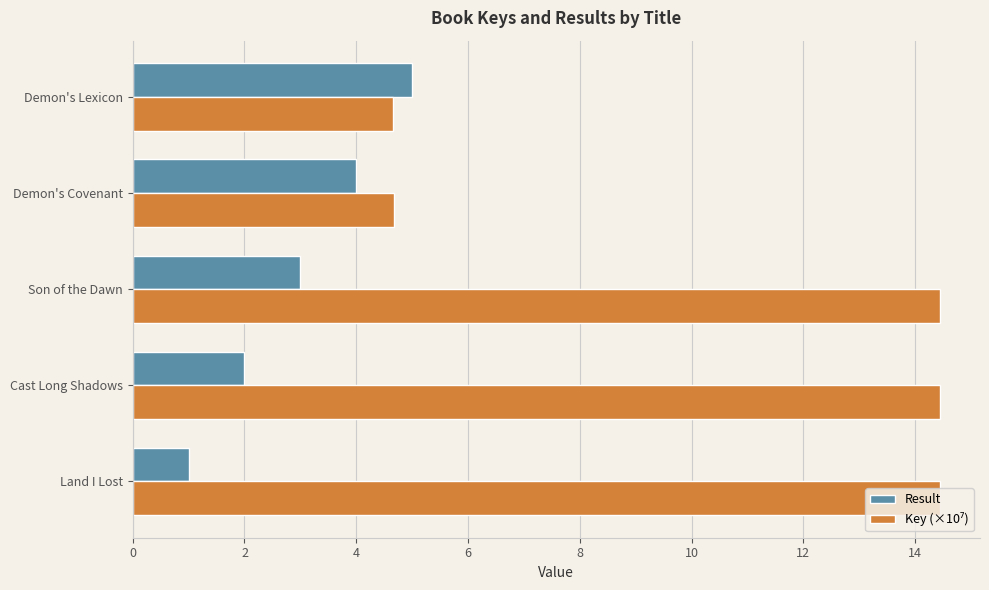

List the labels in order of Result value, largest first.

Demon's Lexicon, Demon's Covenant, Son of the Dawn, Cast Long Shadows, Land I Lost